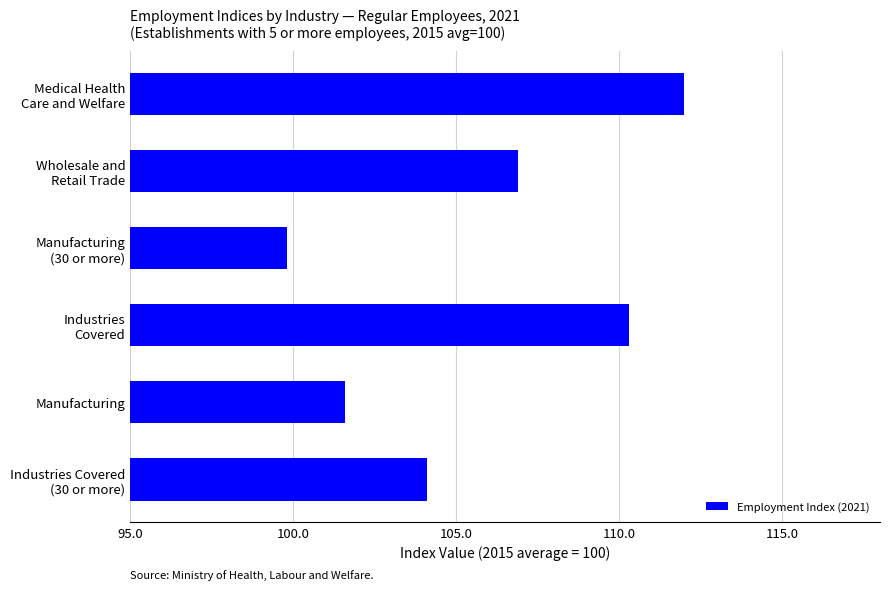

True or false: the data shows 101.6 at Manufacturing.

True